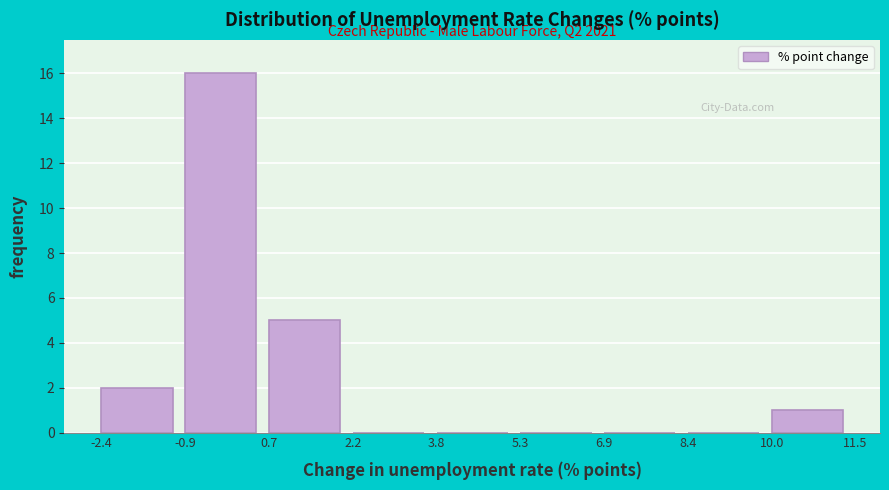

Which range on the x-axis has the tallest bar?

-0.9 to 0.7